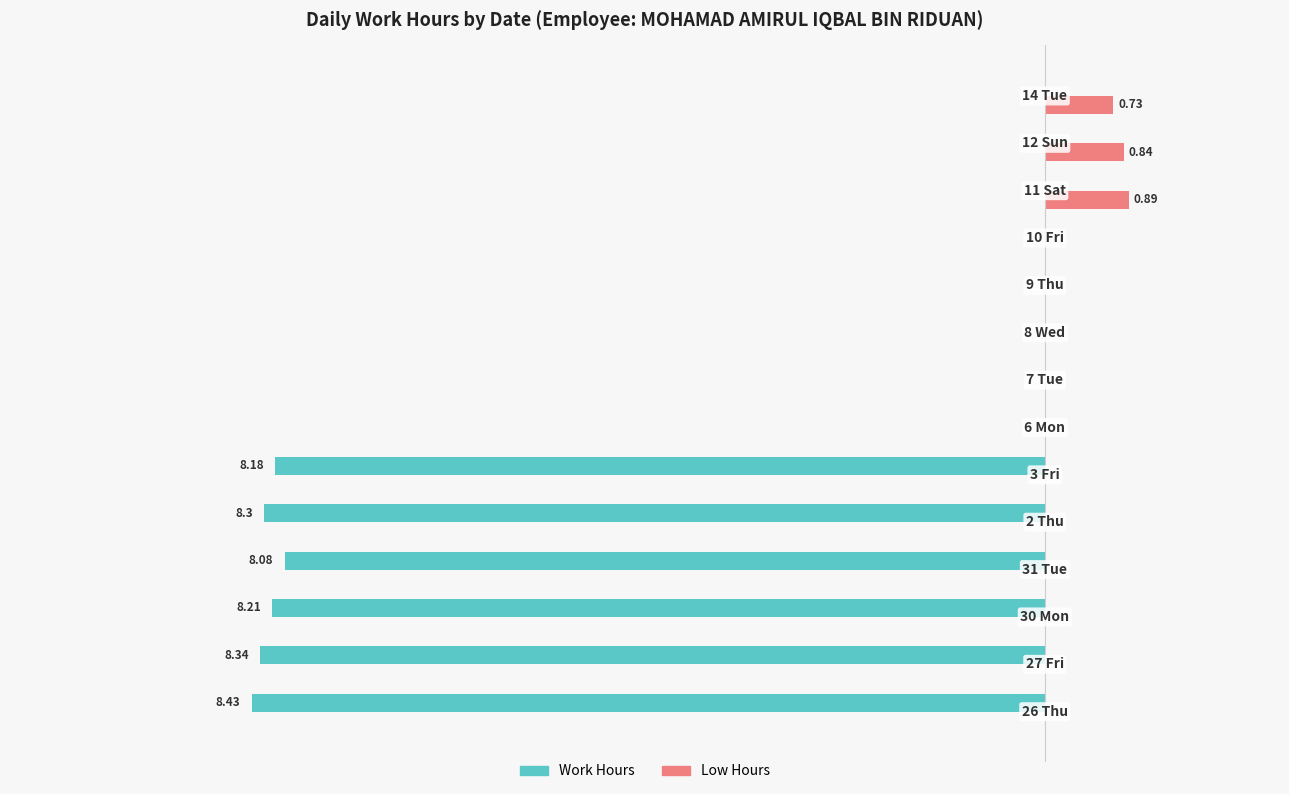

What are all the series names shown in the legend?

Work Hours, Low Hours